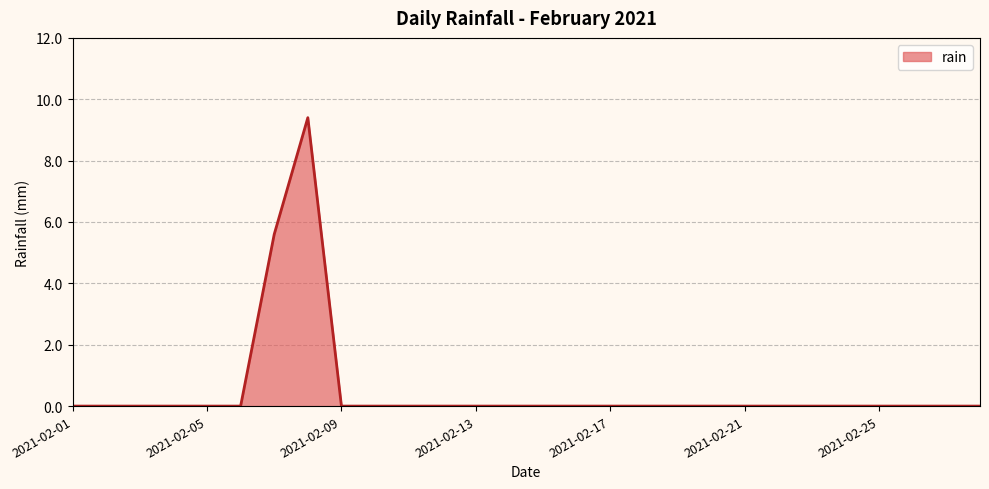

True or false: there are more than 0 points higher than both neighbors.

True